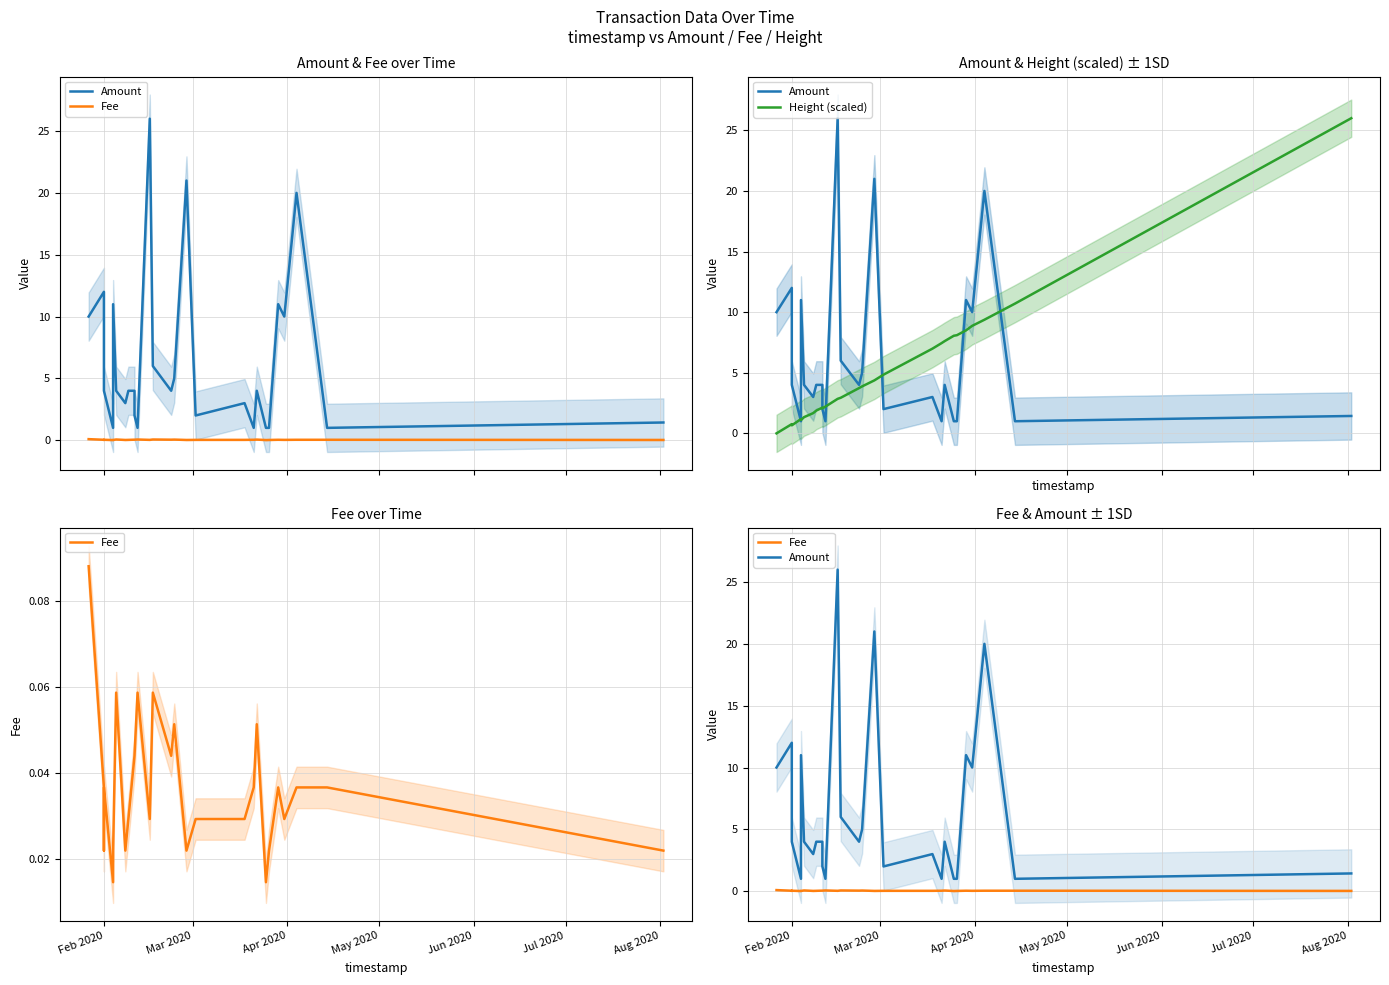

Which series has the widest spread of values?

Height (scaled)